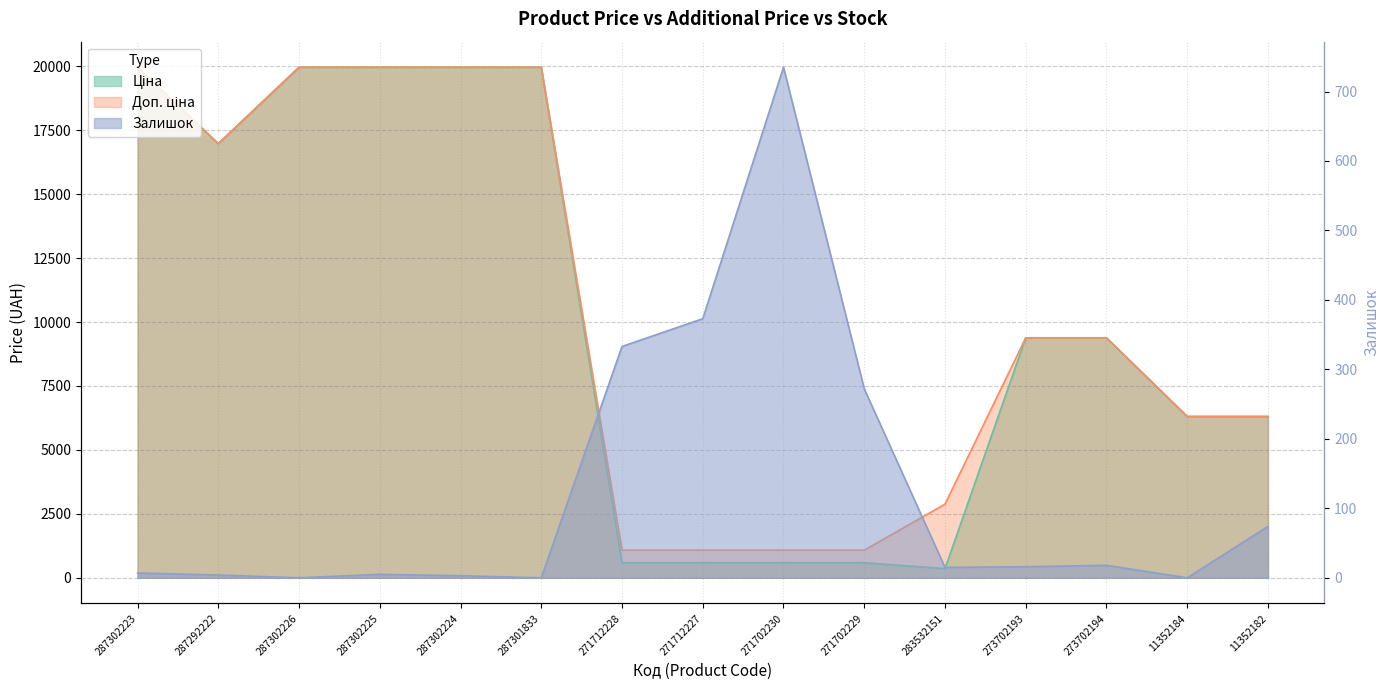

Rank the series at 287302226 from lowest to highest value.

Залишок, Ціна, Доп. ціна